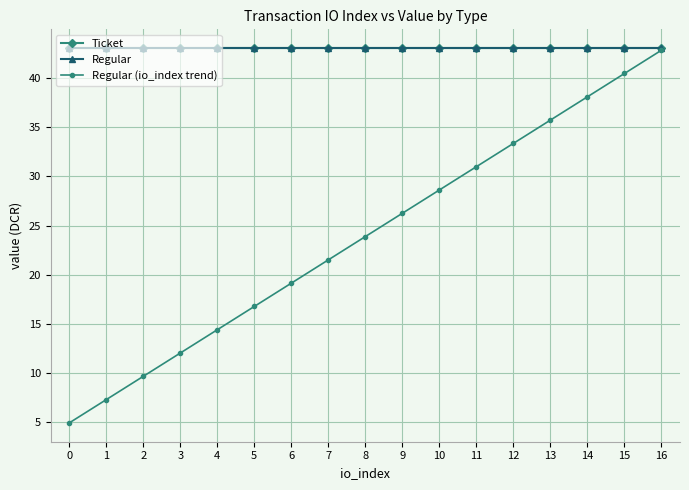

Is this an area chart (filled region under the line)?

No